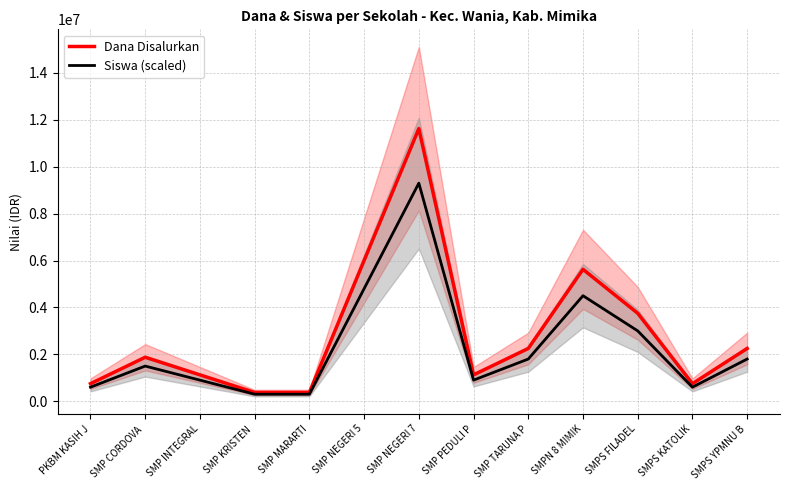

Read the Dana Disalurkan value at SMP PEDULI P.

1125000